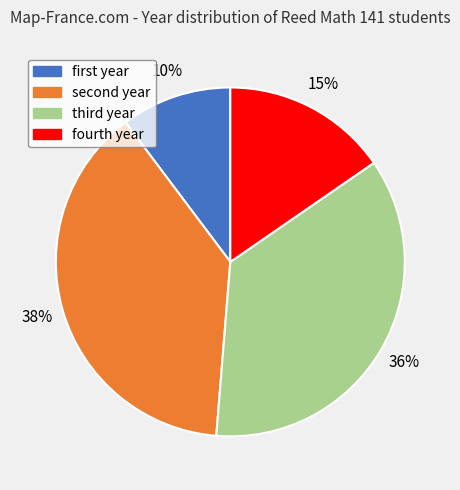

Does any single category account for the majority?

No